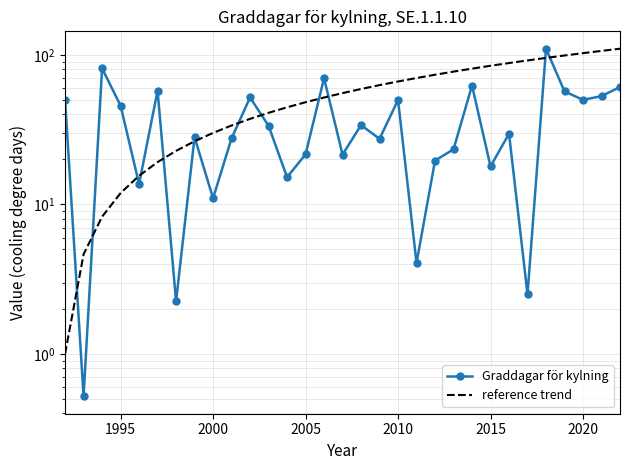

Reading left to right, what are all the values shown in this chart?

Graddagar för kylning: 49.9	0.5	81.2	45.8	13.7	57.6	2.2	28.1	11.0	27.6	51.9	33.6	15.2	21.6	69.8	21.5	33.9	27.4	49.9	4.0	19.6	23.4	62.4	17.9	29.7	2.5	110.0	57.0	50.0	53.0	61.0
reference trend: 1.0	4.6	8.3	11.9	15.5	19.2	22.8	26.4	30.1	33.7	37.3	41.0	44.6	48.2	51.9	55.5	59.1	62.8	66.4	70.0	73.7	77.3	80.9	84.6	88.2	91.8	95.5	99.1	102.7	106.4	110.0